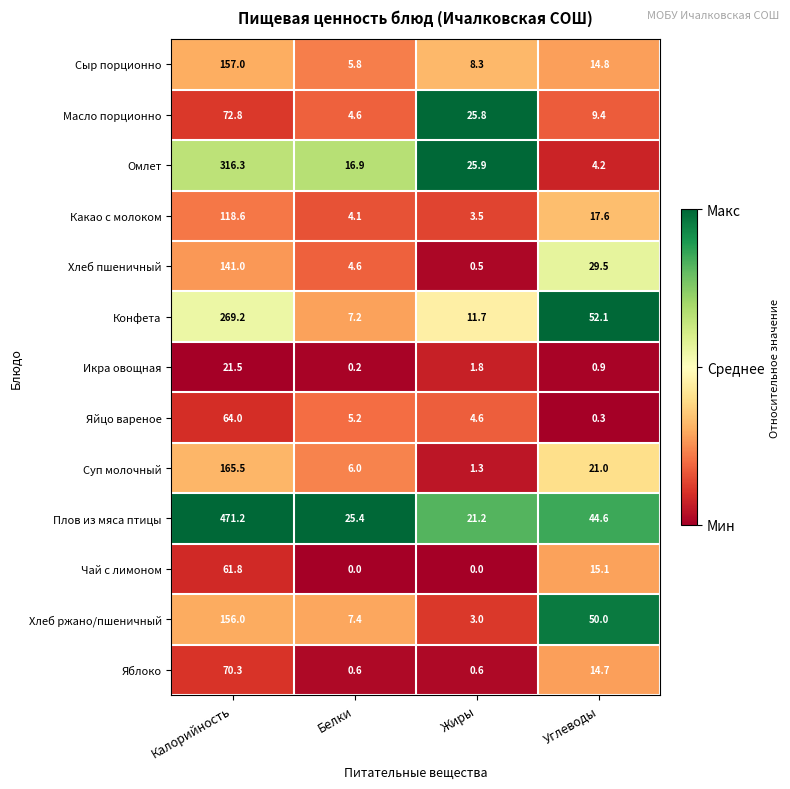

Which series has the largest range (max minus min)?

Плов из мяса птицы